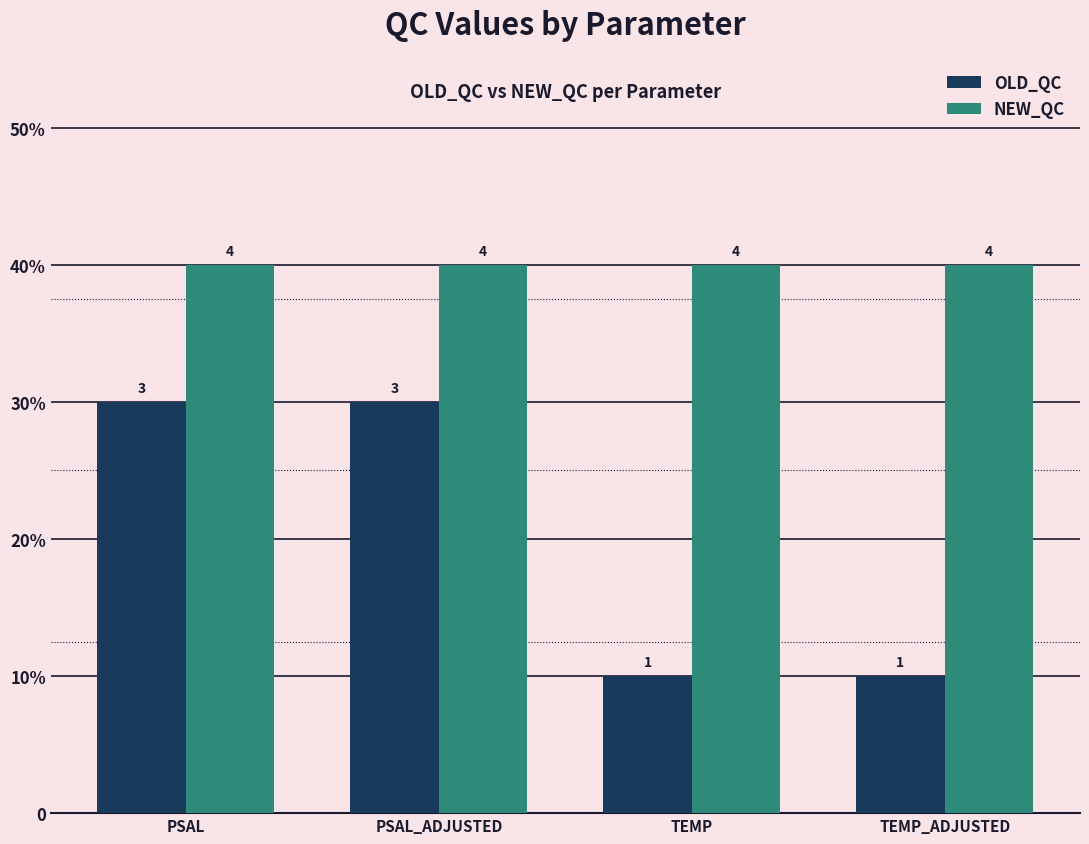

At which label is NEW_QC closest to 4?

PSAL